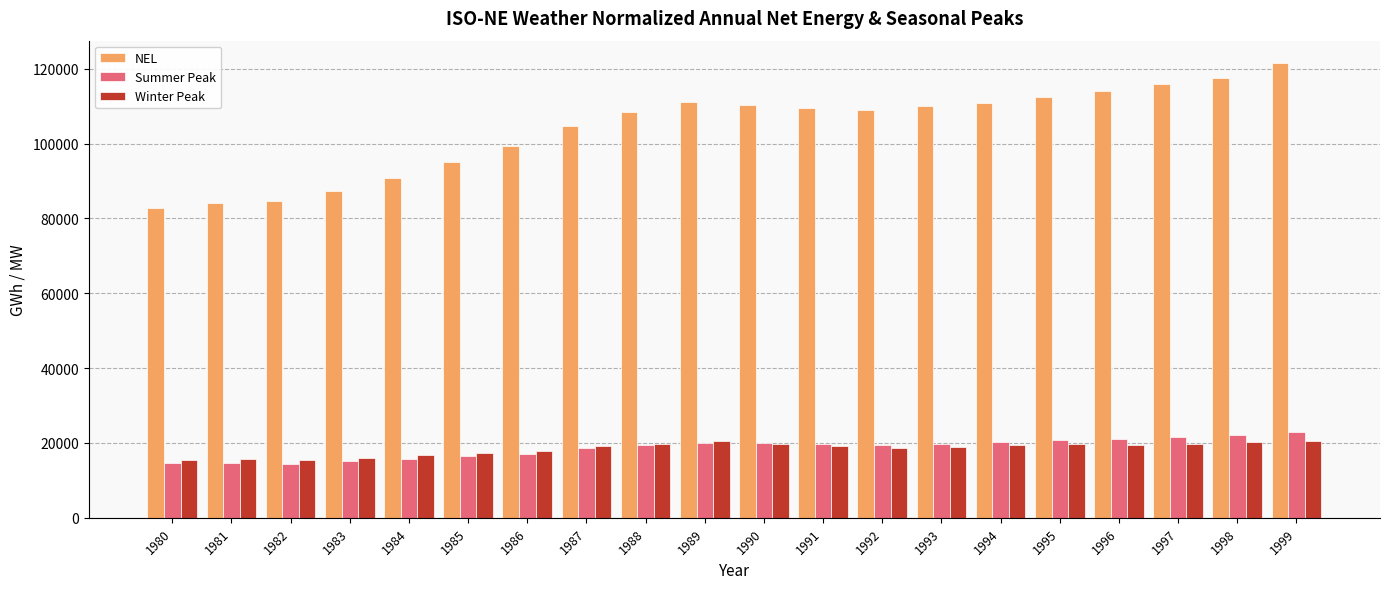

At 1996, list the series in order from largest to smallest.

NEL, Summer Peak, Winter Peak